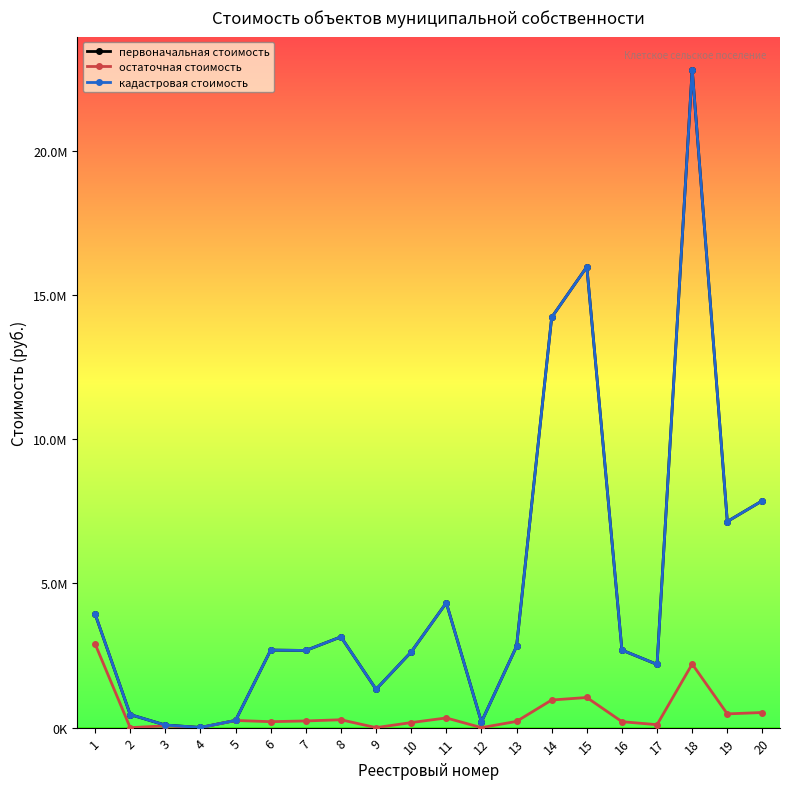

At which category is the sum across all series the highest?

18